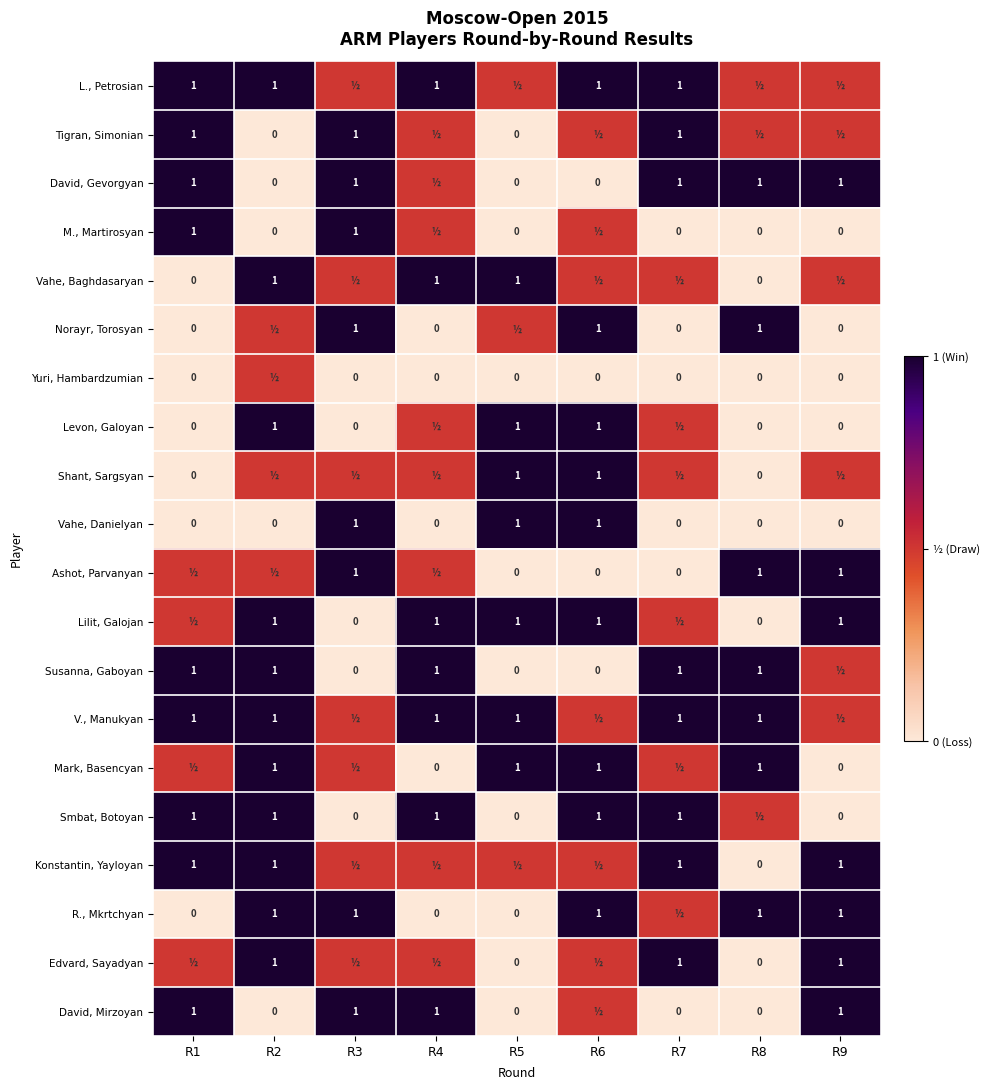

True or false: David, Mirzoyan has a value of 1.6 at R4.

False